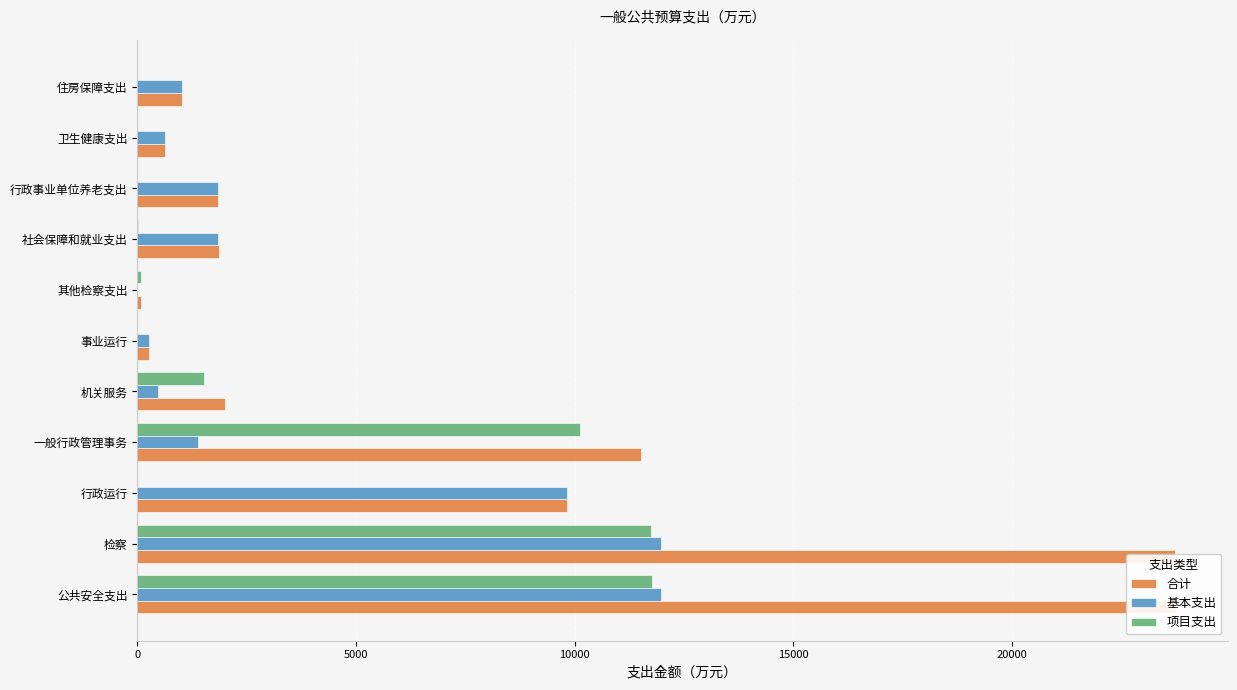

What is the minimum value for 合计?

96.2